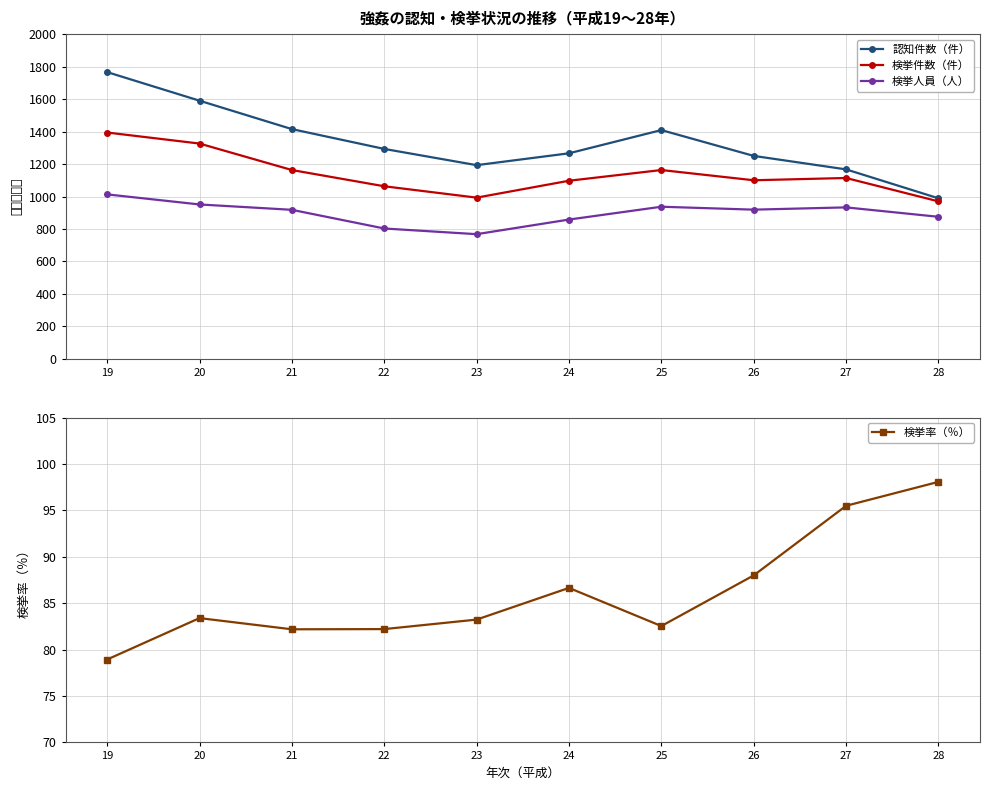

What is the average value of the 検挙人員（人） series?

898